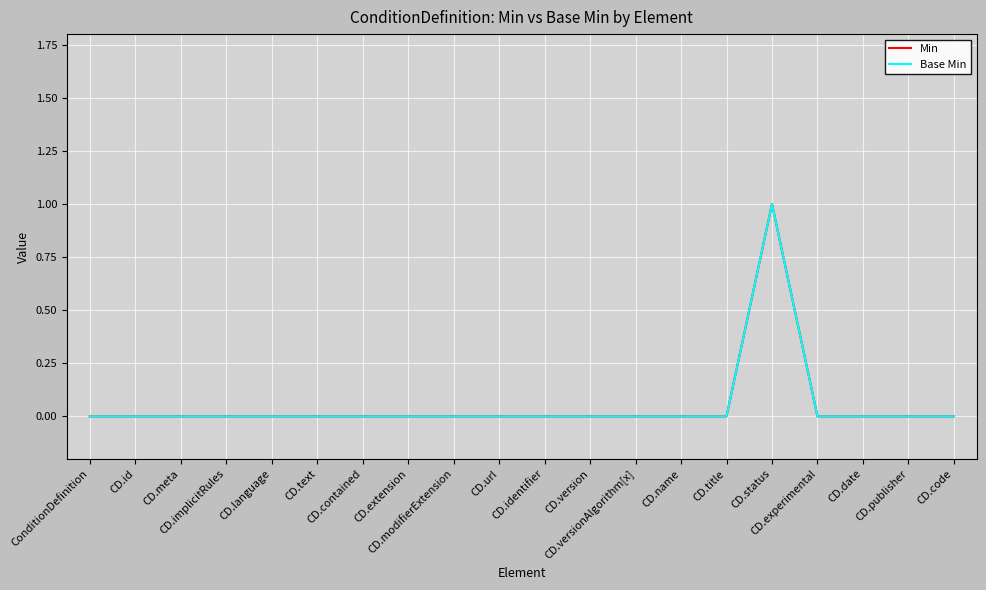

Does the chart display data point markers on the line(s)?

No